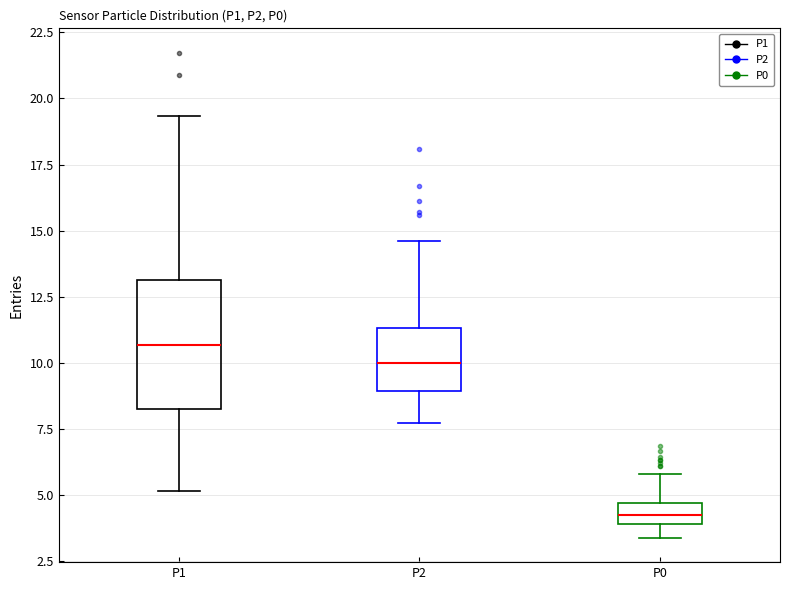

Reading left to right, read every box against the y-axis: the position of its median line, the range the box covers, and the ends of its whiskers. The values are not printed on the chart, so give them approximately, as read against the axis.

P1: median 10.5, box 8.5 to 13.0, whiskers 5.0 to 19.5
P2: median 10.0, box 9.0 to 11.5, whiskers 8.0 to 14.5
P0: median 4.5 (inside the box), box 4.0 to 4.5, whiskers 3.5 to 6.0